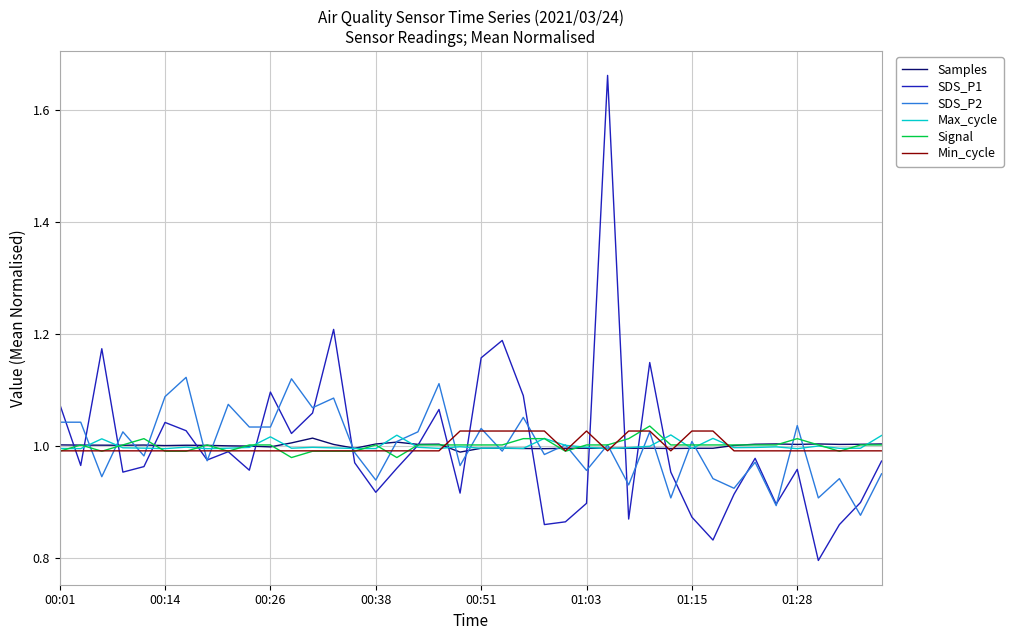

Which series has the widest spread of values?

SDS_P1